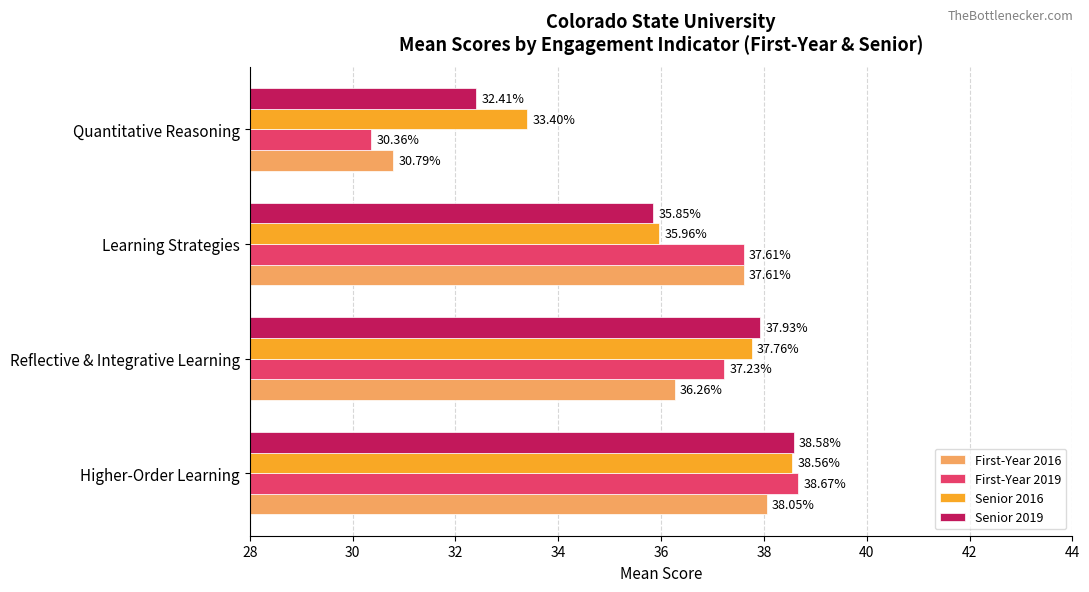

How many categories are shown in the chart?

4